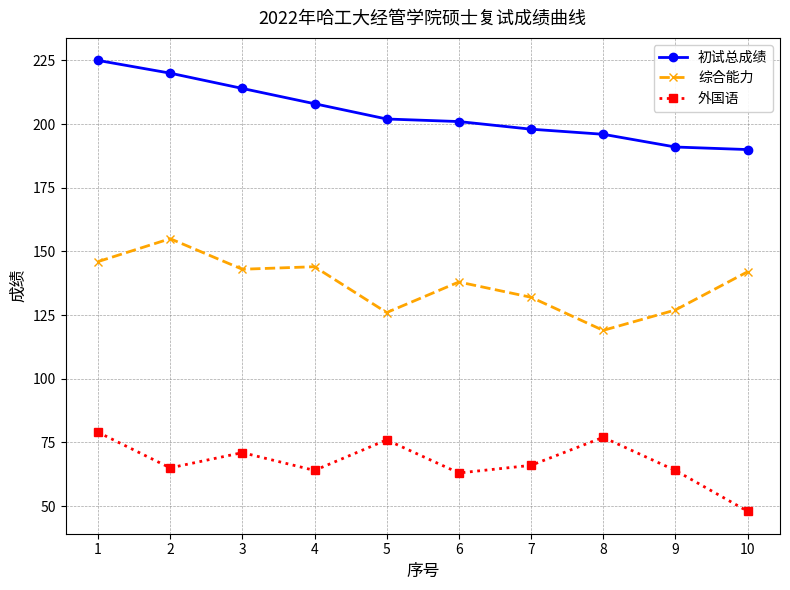

Which category has the highest value in the 综合能力 series?

2